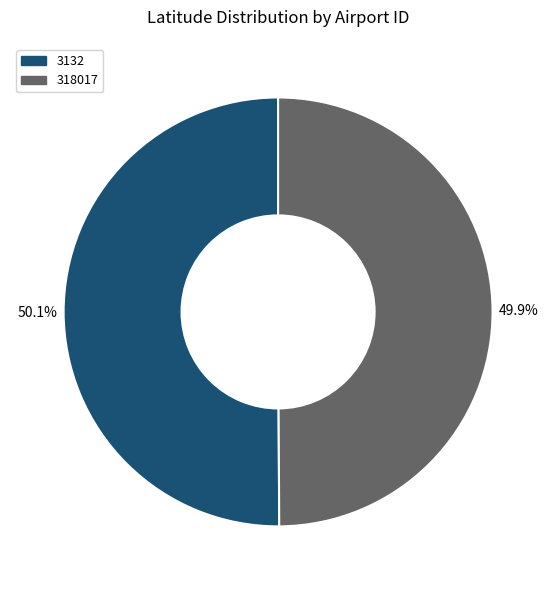

What is the ratio of the value at 318017 to the value at 3132?

1.0